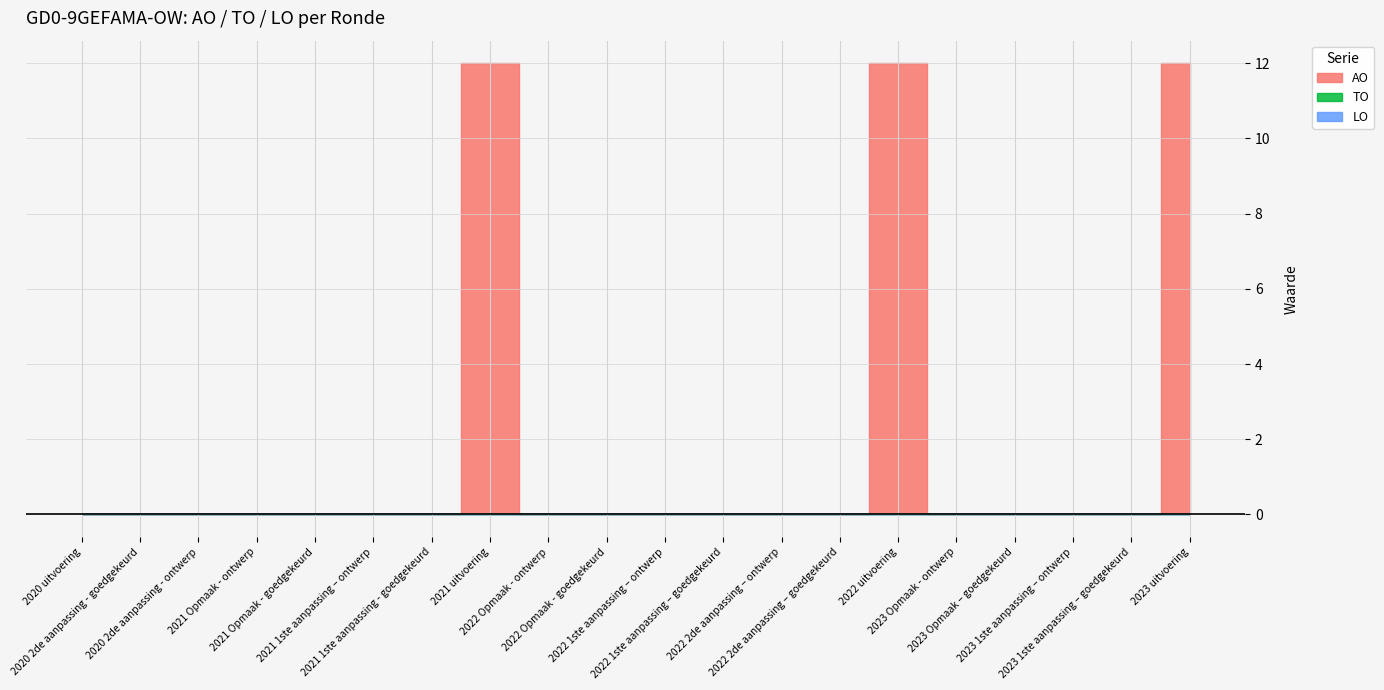

True or false: TO and AO cross at least once.

False